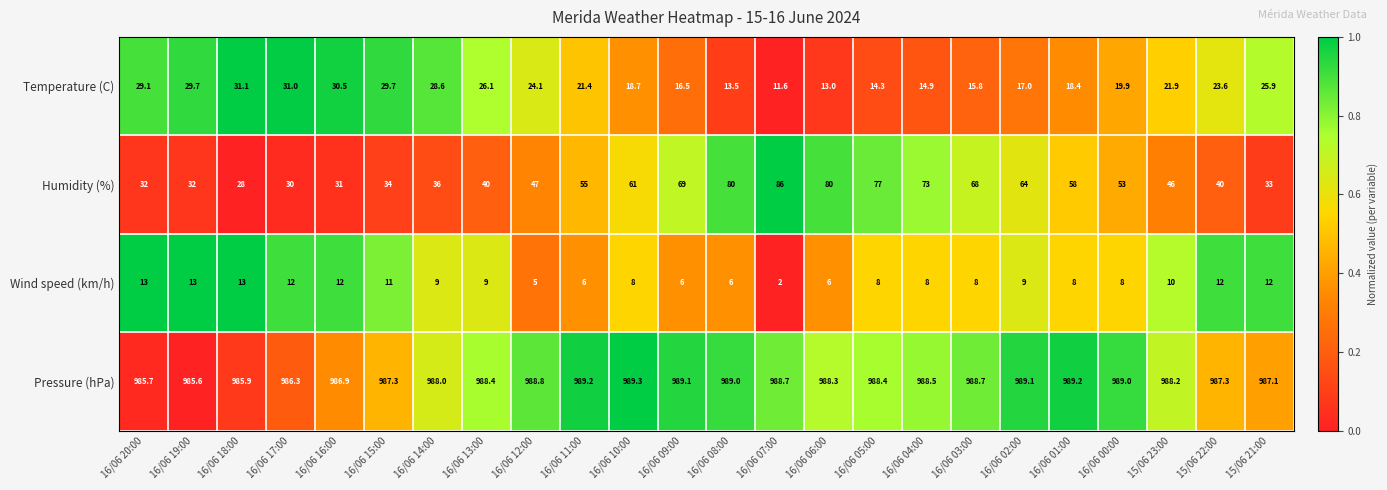

The value of Temperature (C) at 16/06 16:00 is 30.5. True or false?

True